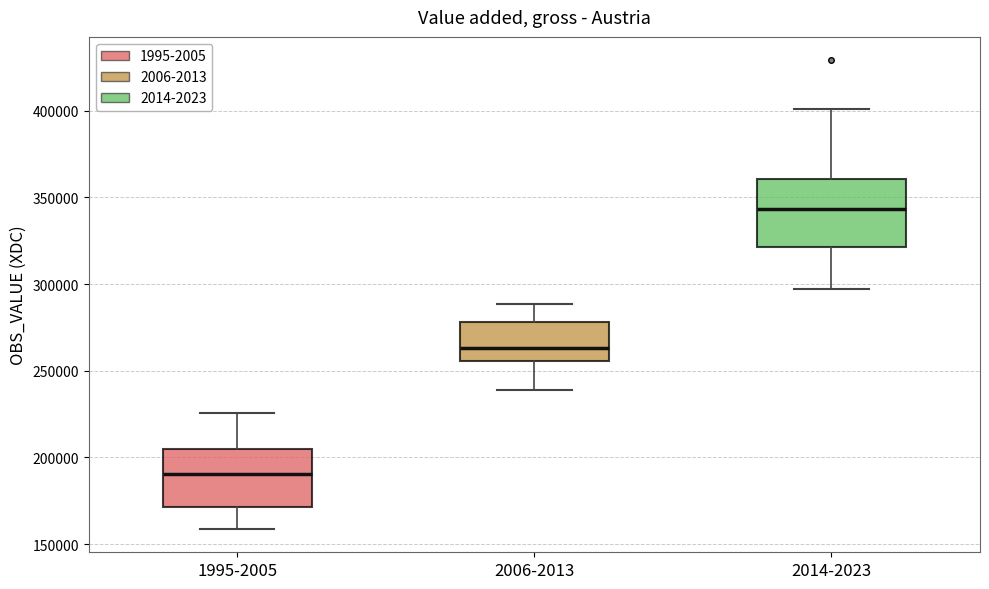

Comparing the boxes themselves (not the whiskers), which one is the tallest?

2014-2023